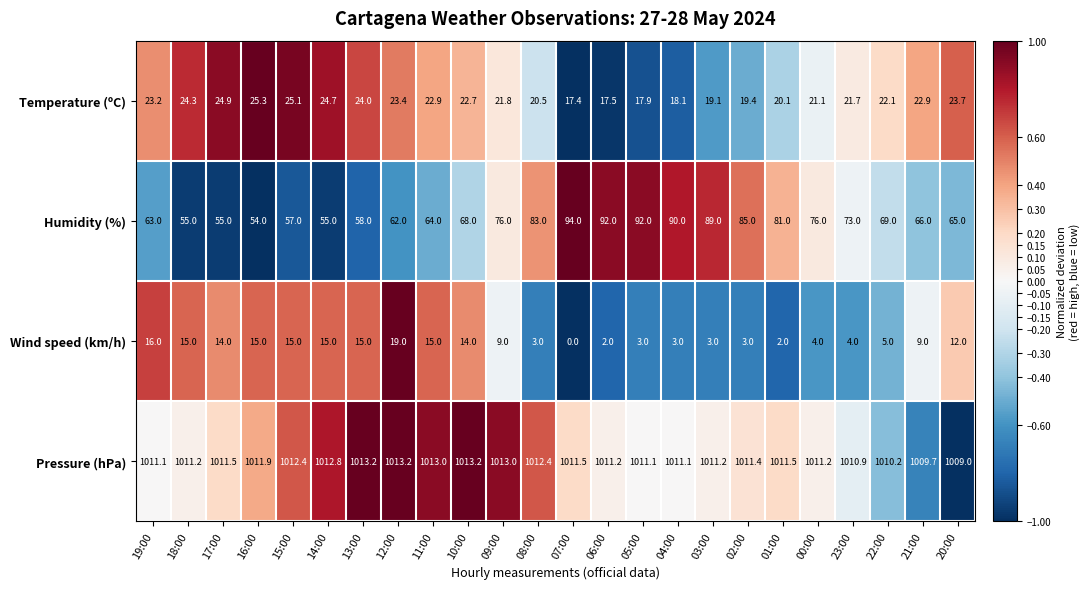

Is it true that Humidity (%) equals 92.0 at 06:00?

True